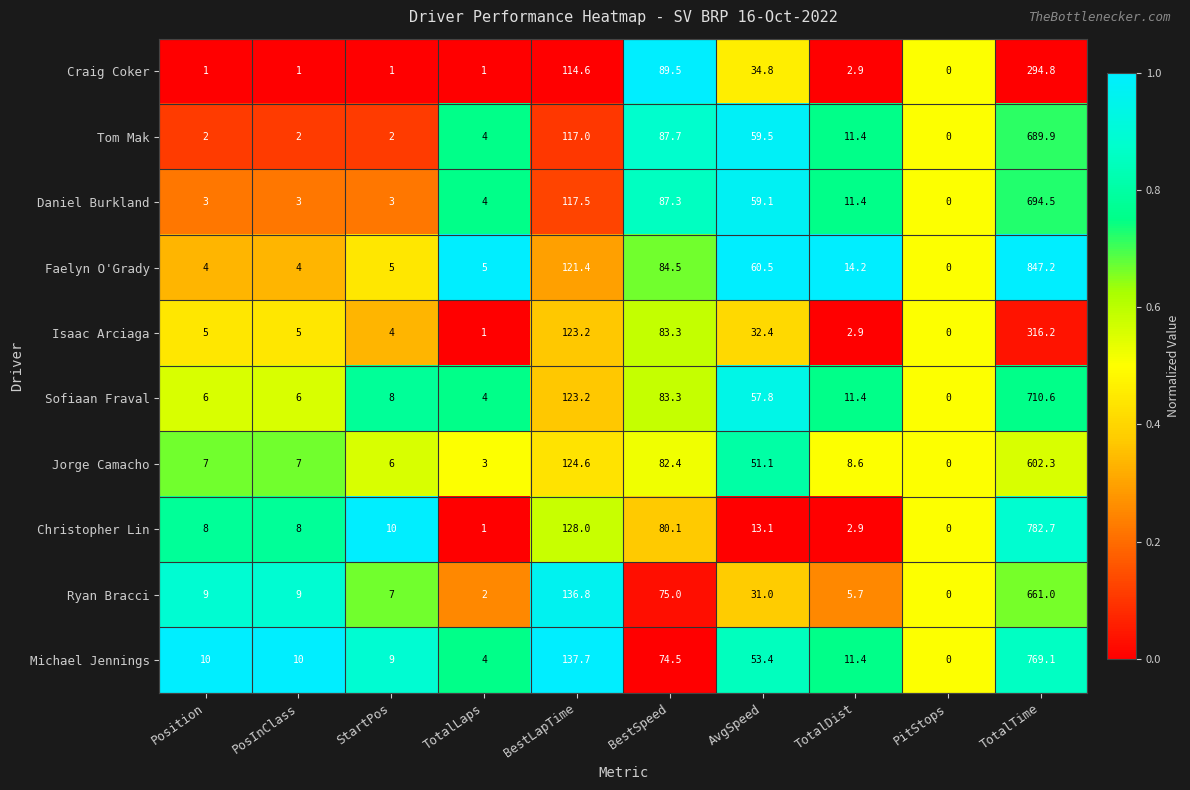

The Christopher Lin series shows -442.8 at PitStops. True or false?

False